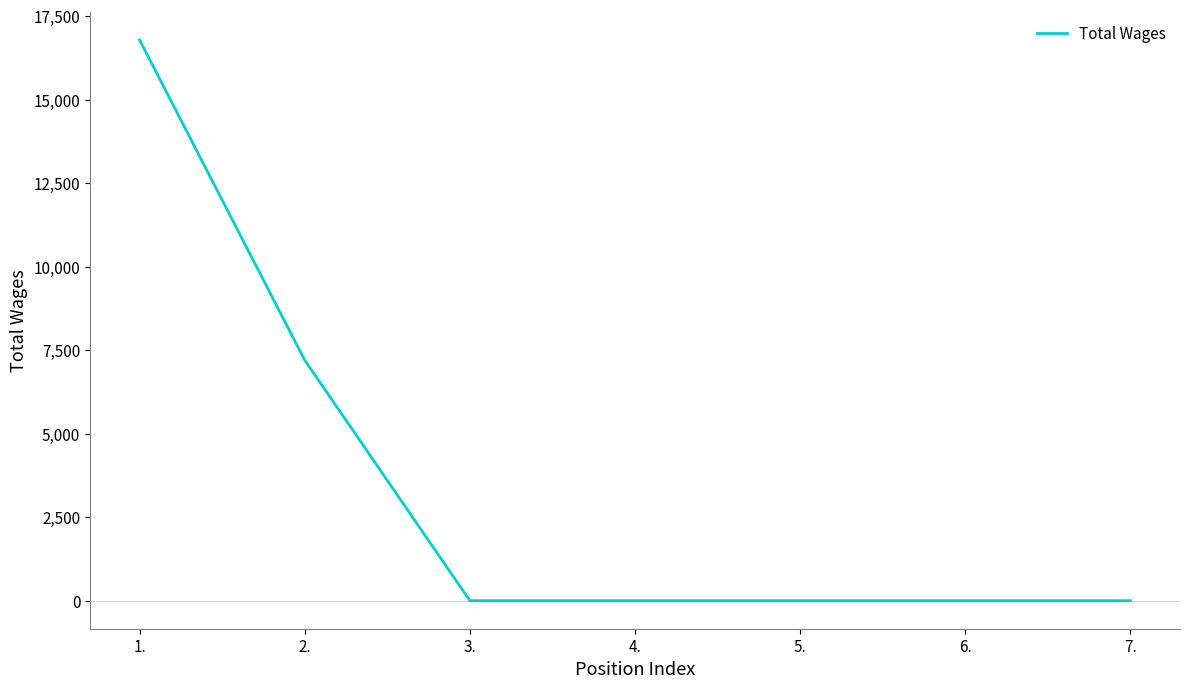

Count the number of categories in the chart.

7